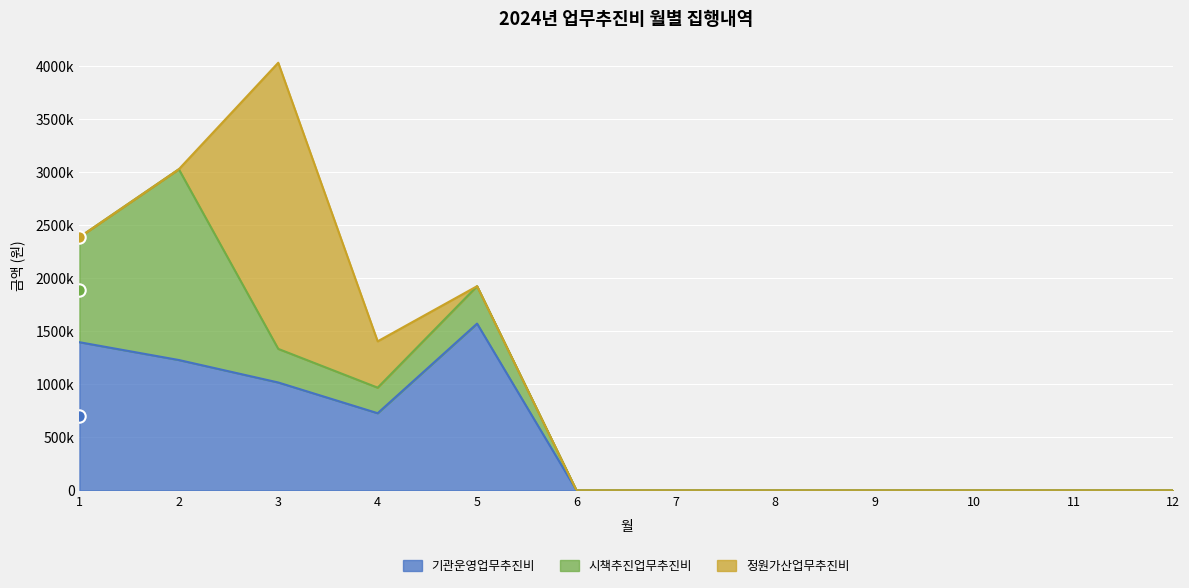

Which series has the largest Y range (max minus min)?

정원가산업무추진비